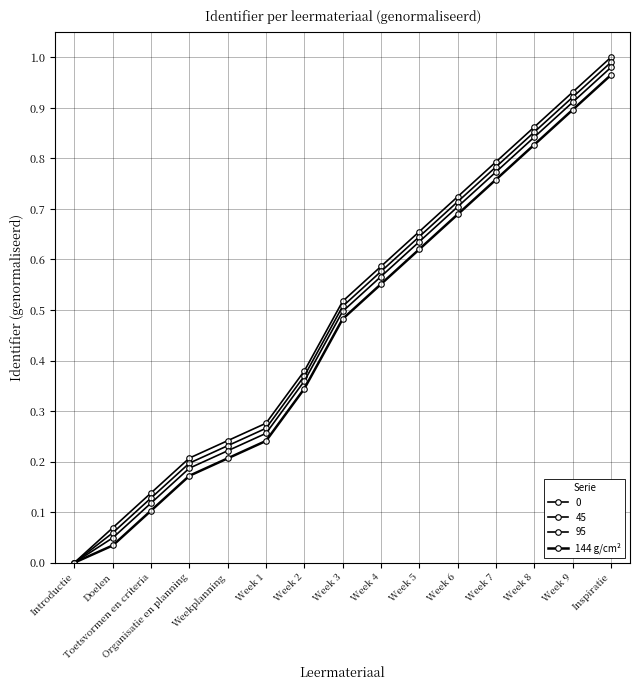

Which has a higher value, Week 8 or Week 4?

Week 8